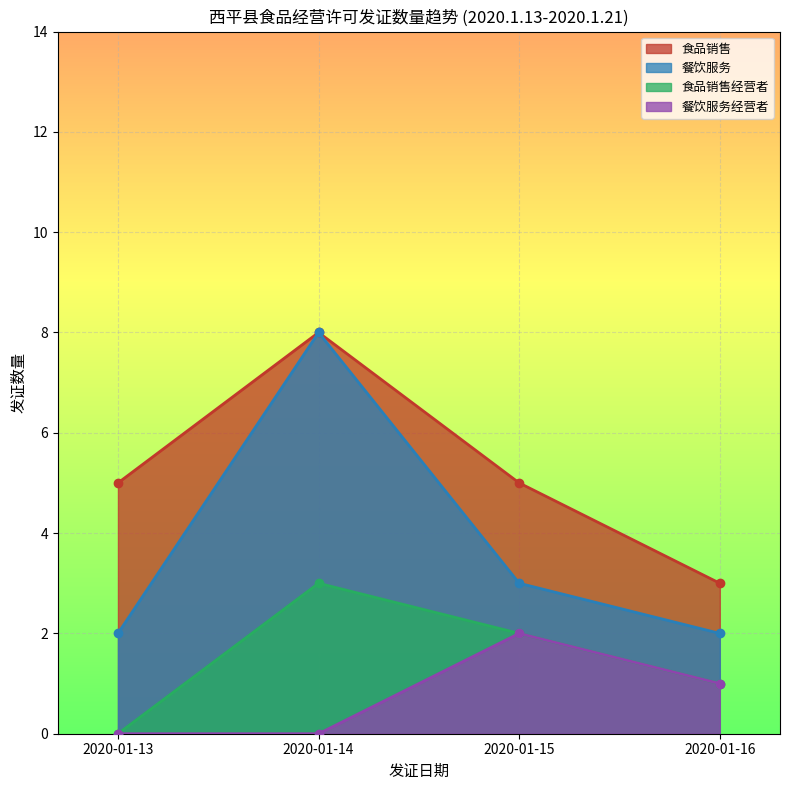

How many data points in 餐饮服务 are less than 3?

2